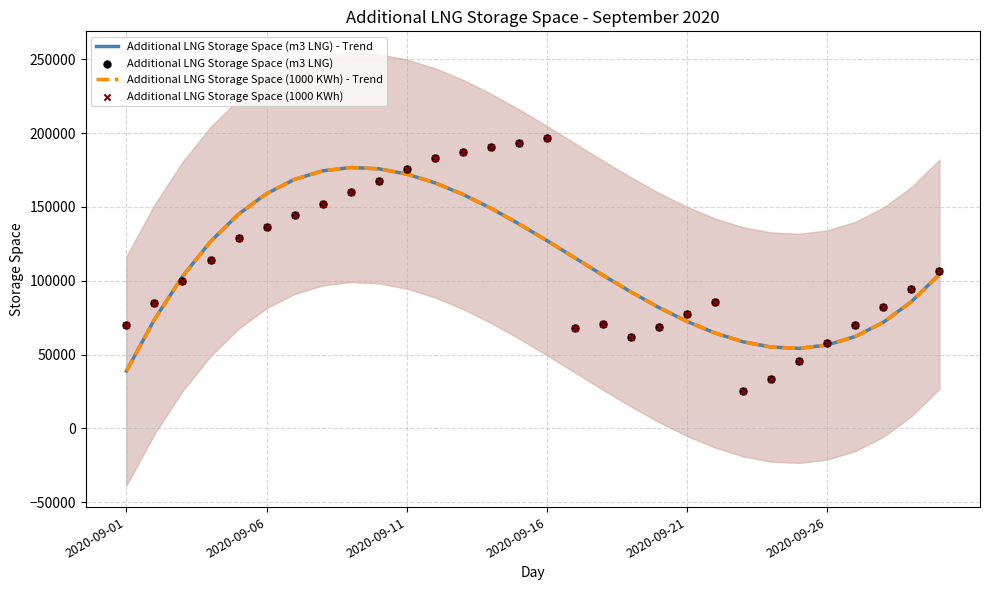

Which series reaches the maximum Y coordinate?

Additional LNG Storage Space (m3 LNG)